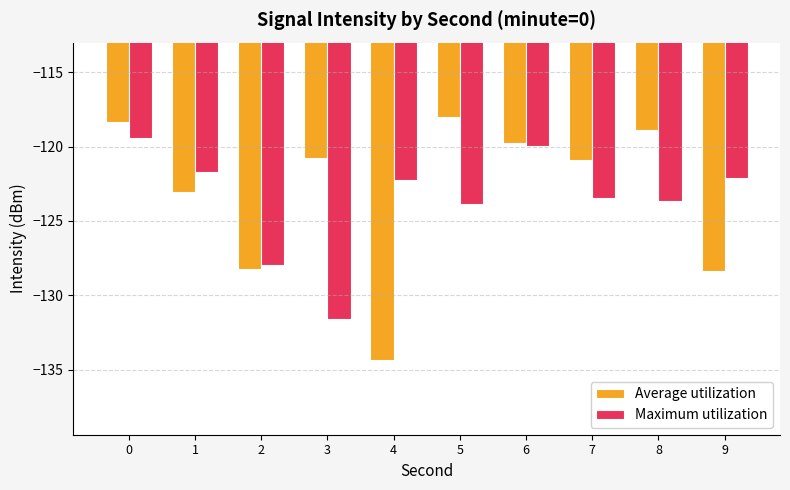

How many series are shown in this chart?

2